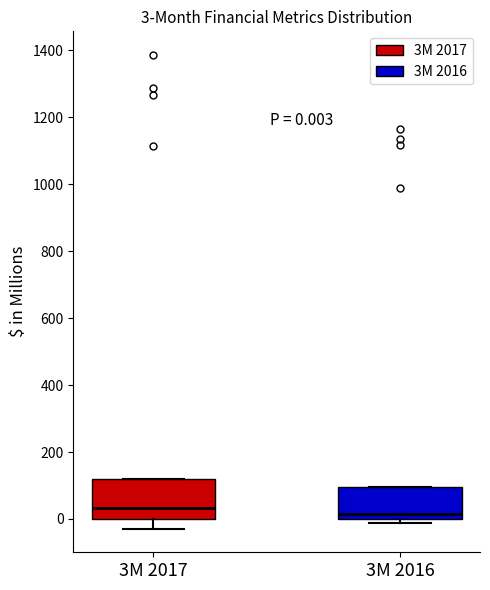

Which box is the tallest, from its lower edge to its upper edge?

3M 2017